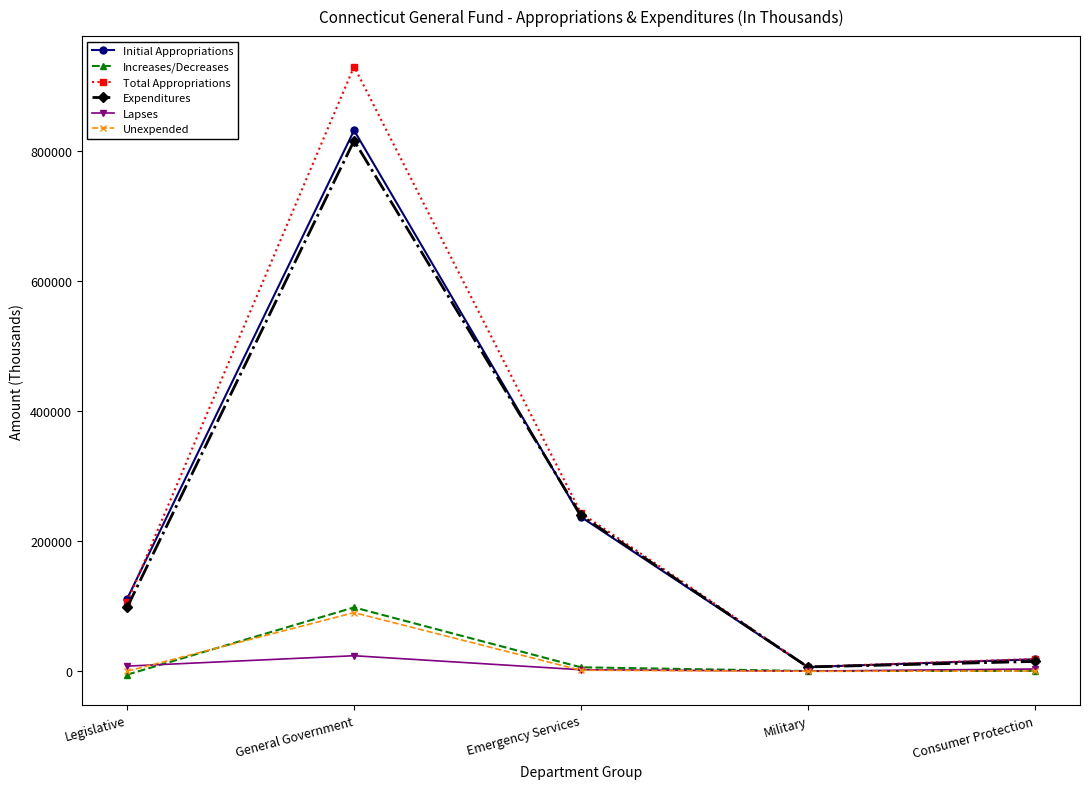

What is the sum of all Total Appropriations values?

1304926